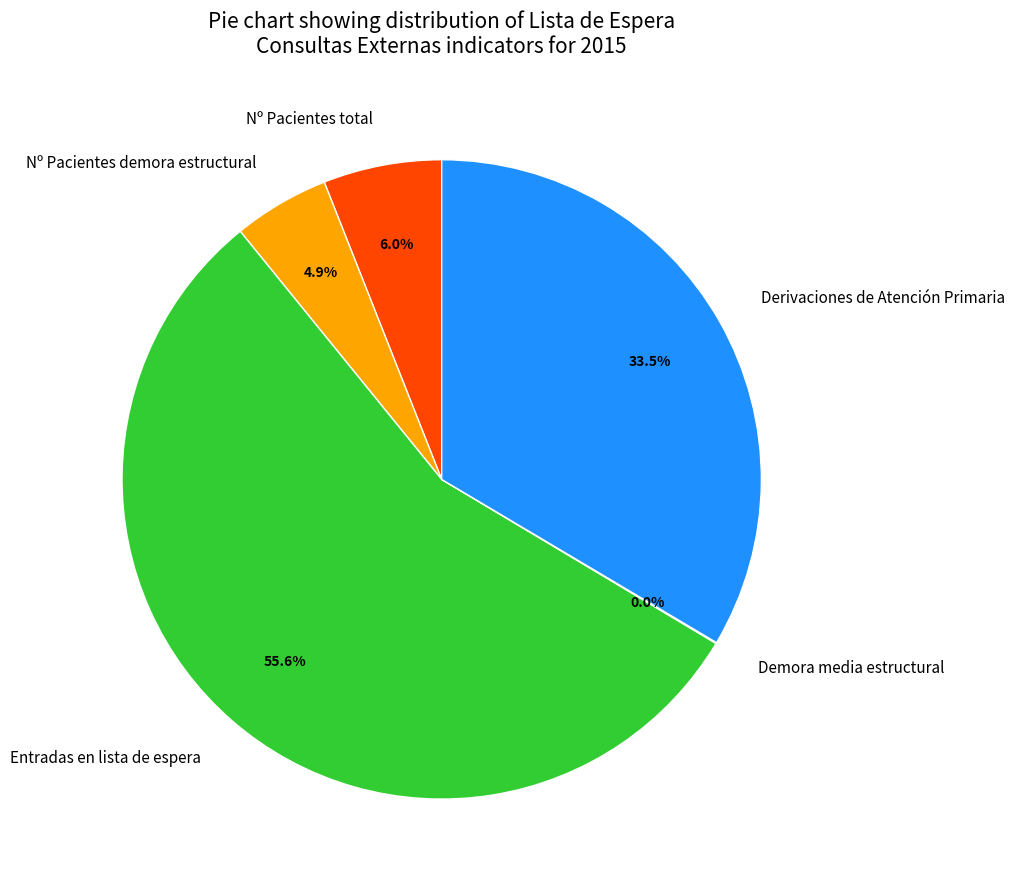

To the nearest percent, what is the difference between the largest and smallest slice percentages?

56%